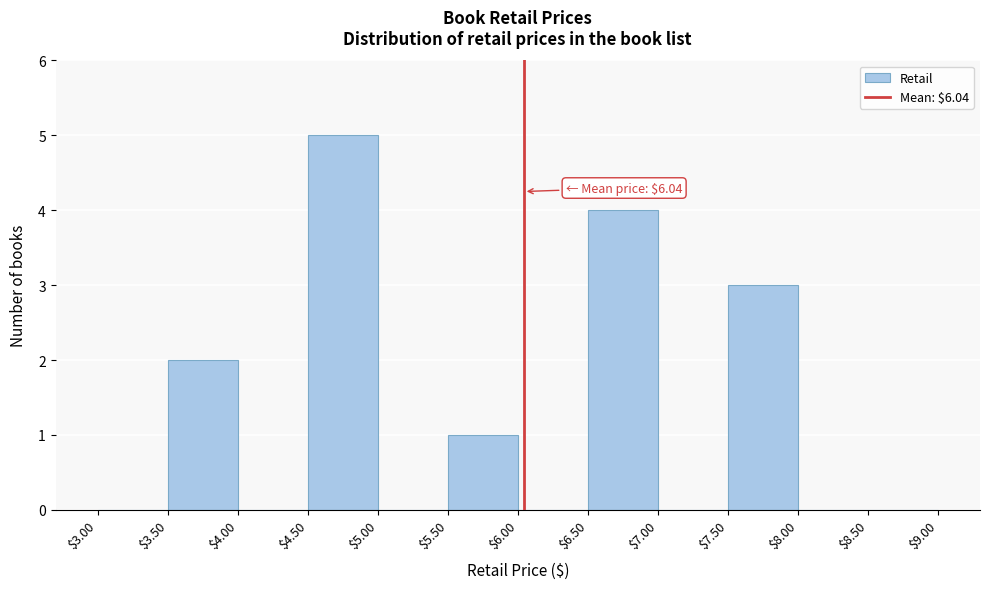

Over which range of the x-axis is the bar tallest?

$4.50 to $5.00